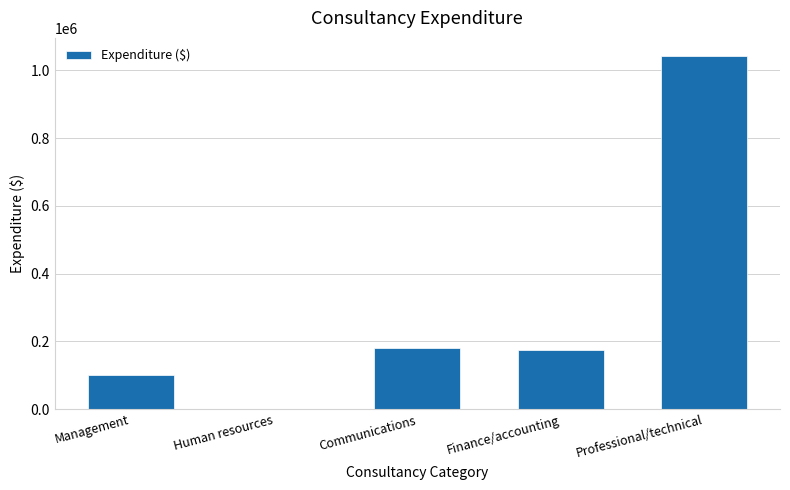

Read the value at Communications.

180805.4